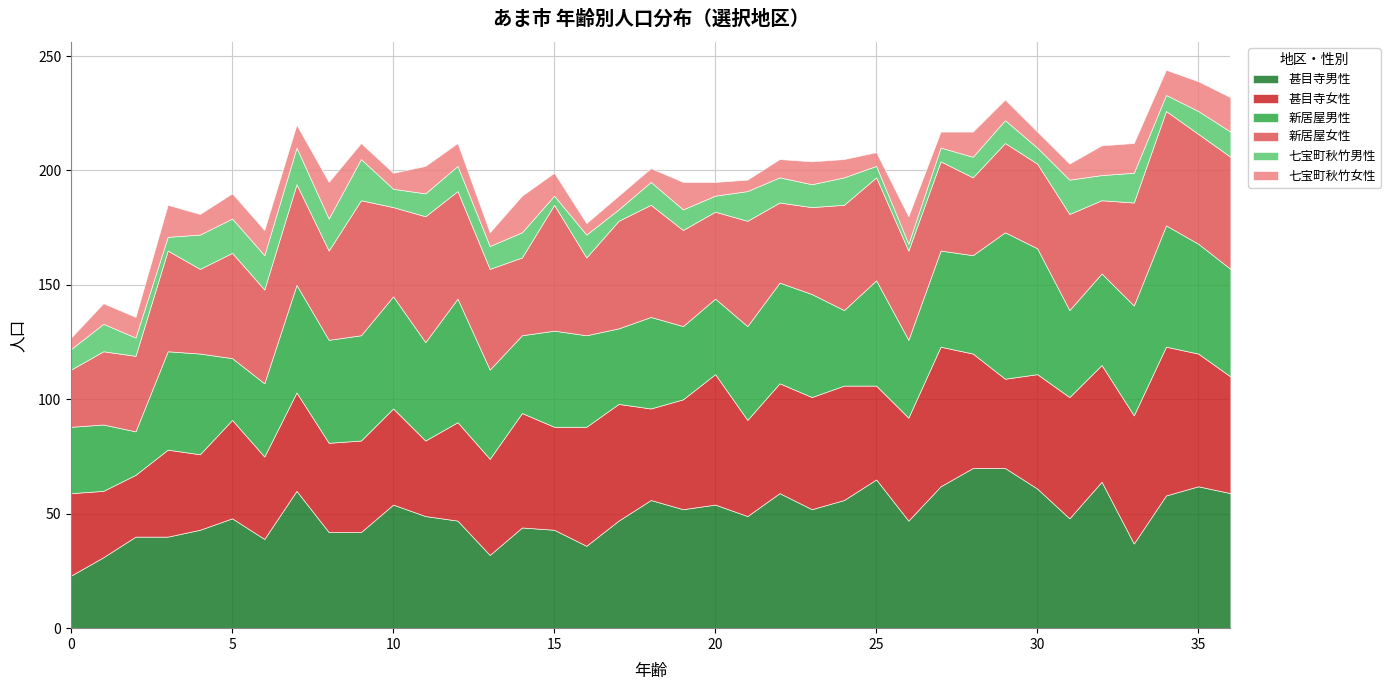

Where is the first local minimum for 甚目寺男性?

6